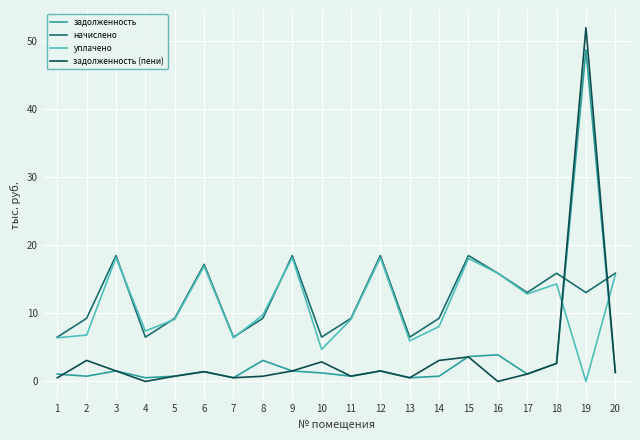

Is it true that задолженность equals 1.4 at 6?

True